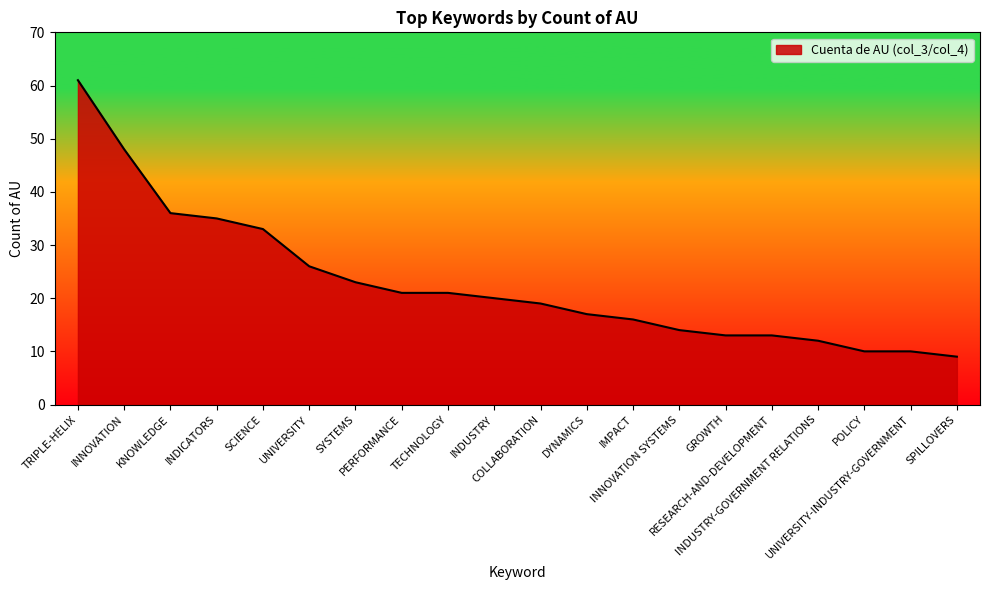

At which label is the value closest to 35?

INDICATORS